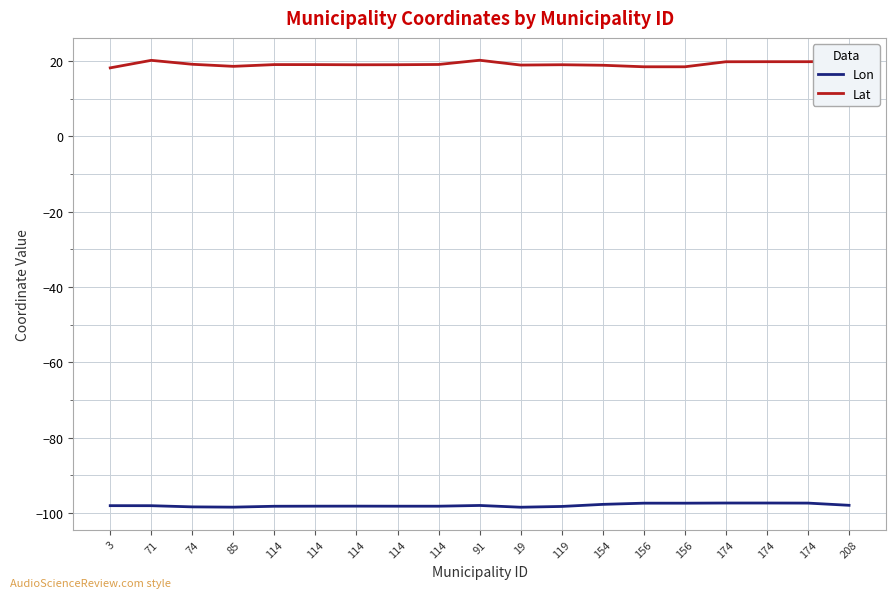

True or false: Lat and Lon intersect in this chart.

False